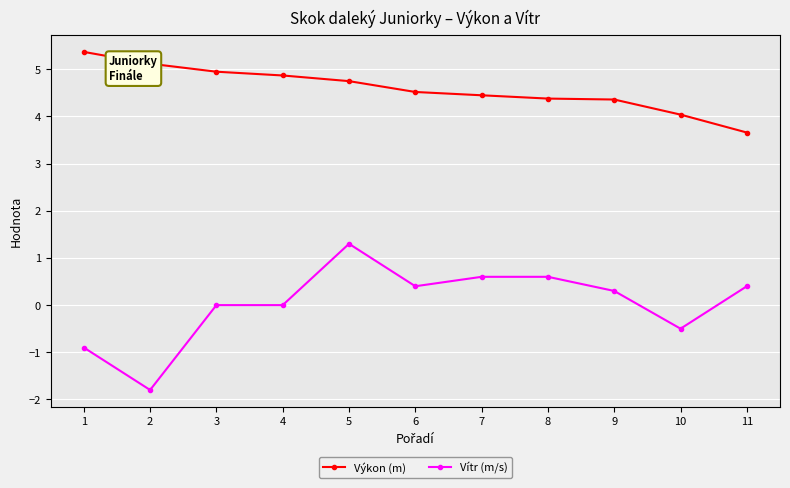

Is it true that Vítr (m/s) equals 0.3 at 9?

True